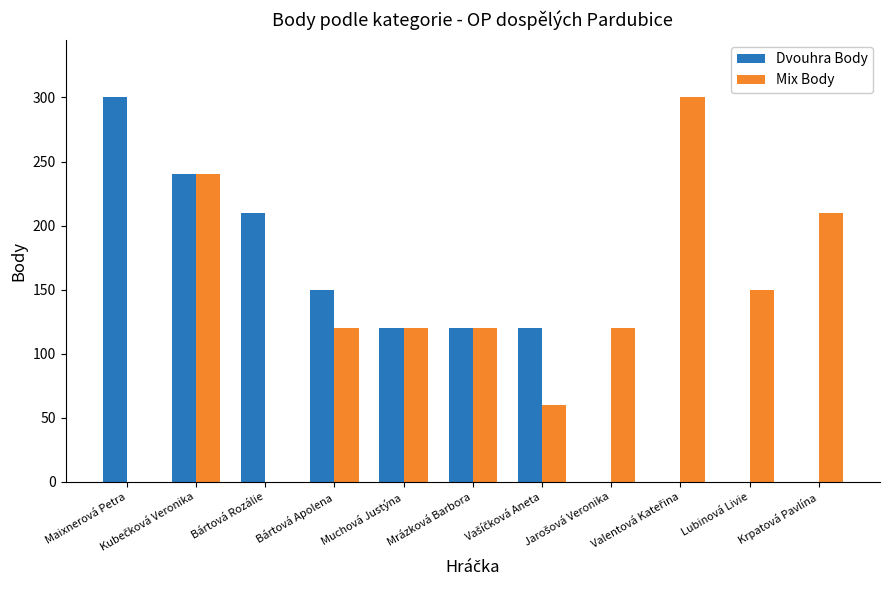

Which series has the largest total across all categories?

Mix Body